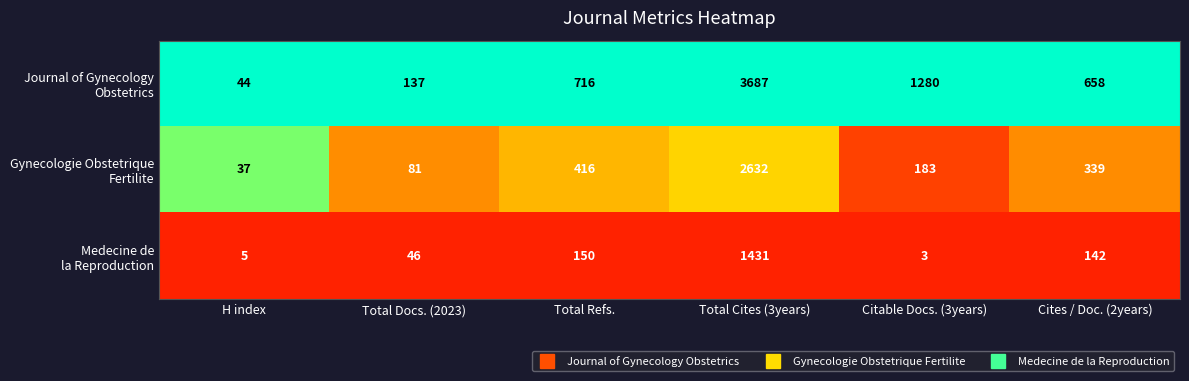

What is the total value across all series at Total Docs. (2023)?

264